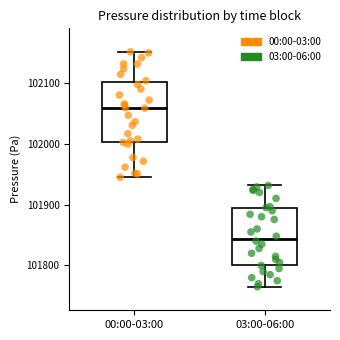

Reading left to right, read every box against the y-axis: the position of its median line, the range the box covers, and the ends of its whiskers. The values are not printed on the chart, so give them approximately, as read against the axis.

00:00-03:00: median 102060, box 102000 to 102100, whiskers 101940 to 102150
03:00-06:00: median 101840, box 101800 to 101890, whiskers 101770 to 101930